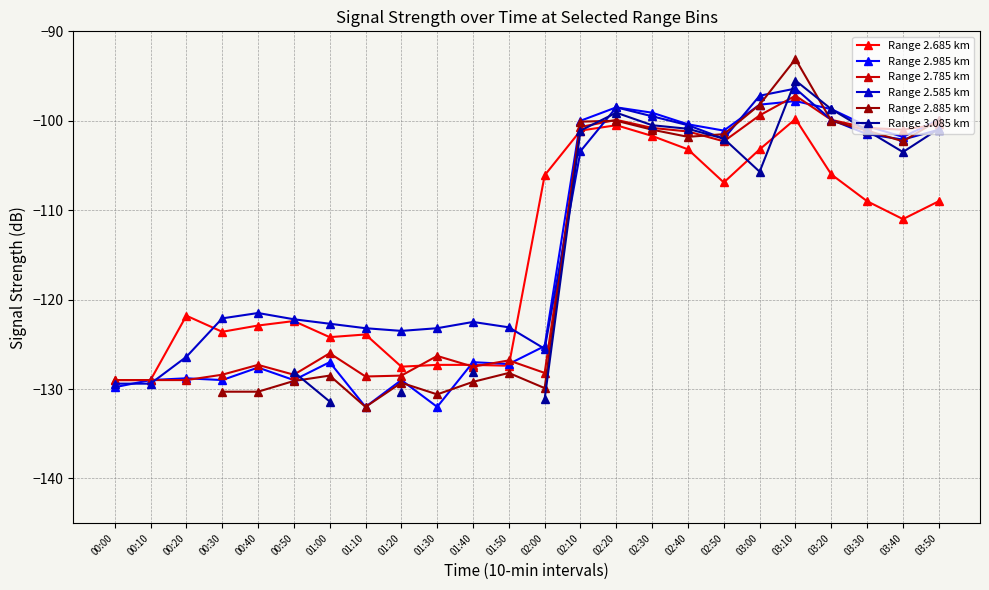

How many times do Range 3.085 km and Range 2.585 km cross each other?

5